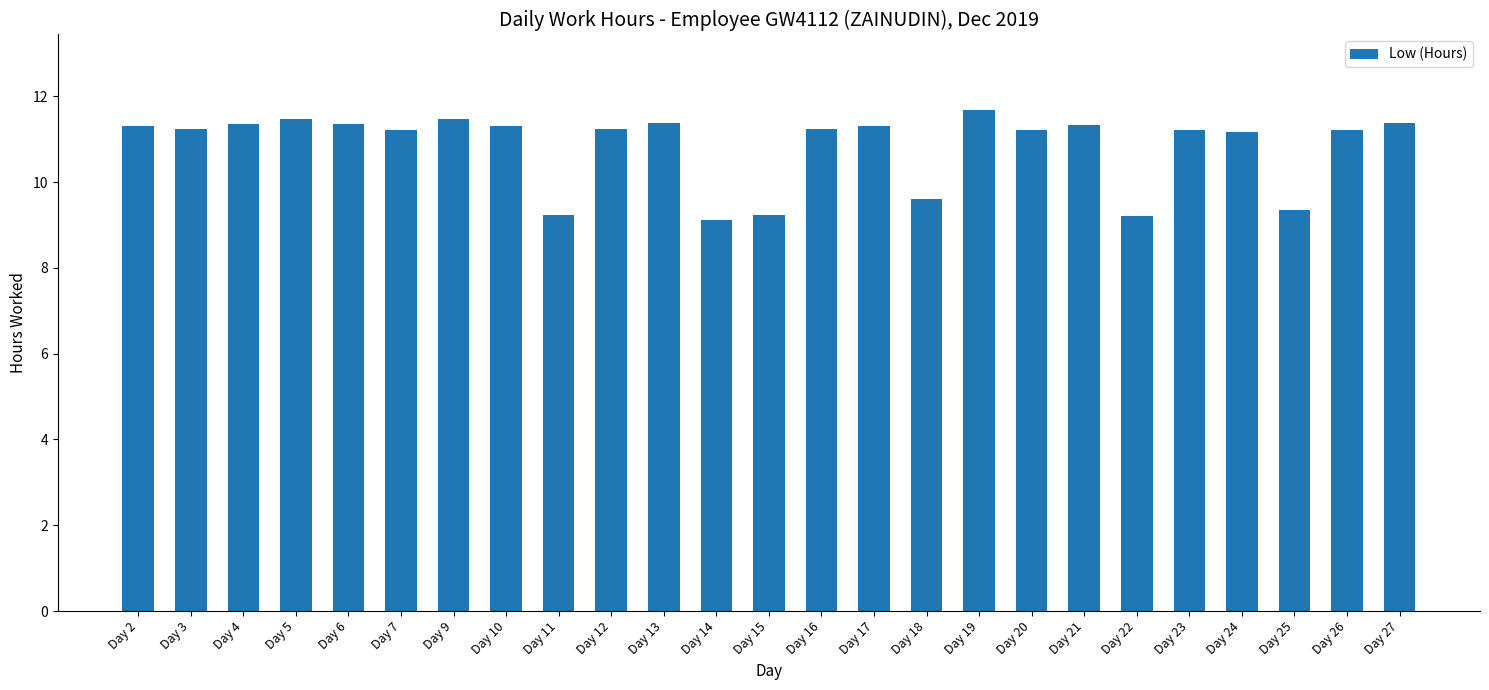

Which has a higher value, Day 15 or Day 2?

Day 2